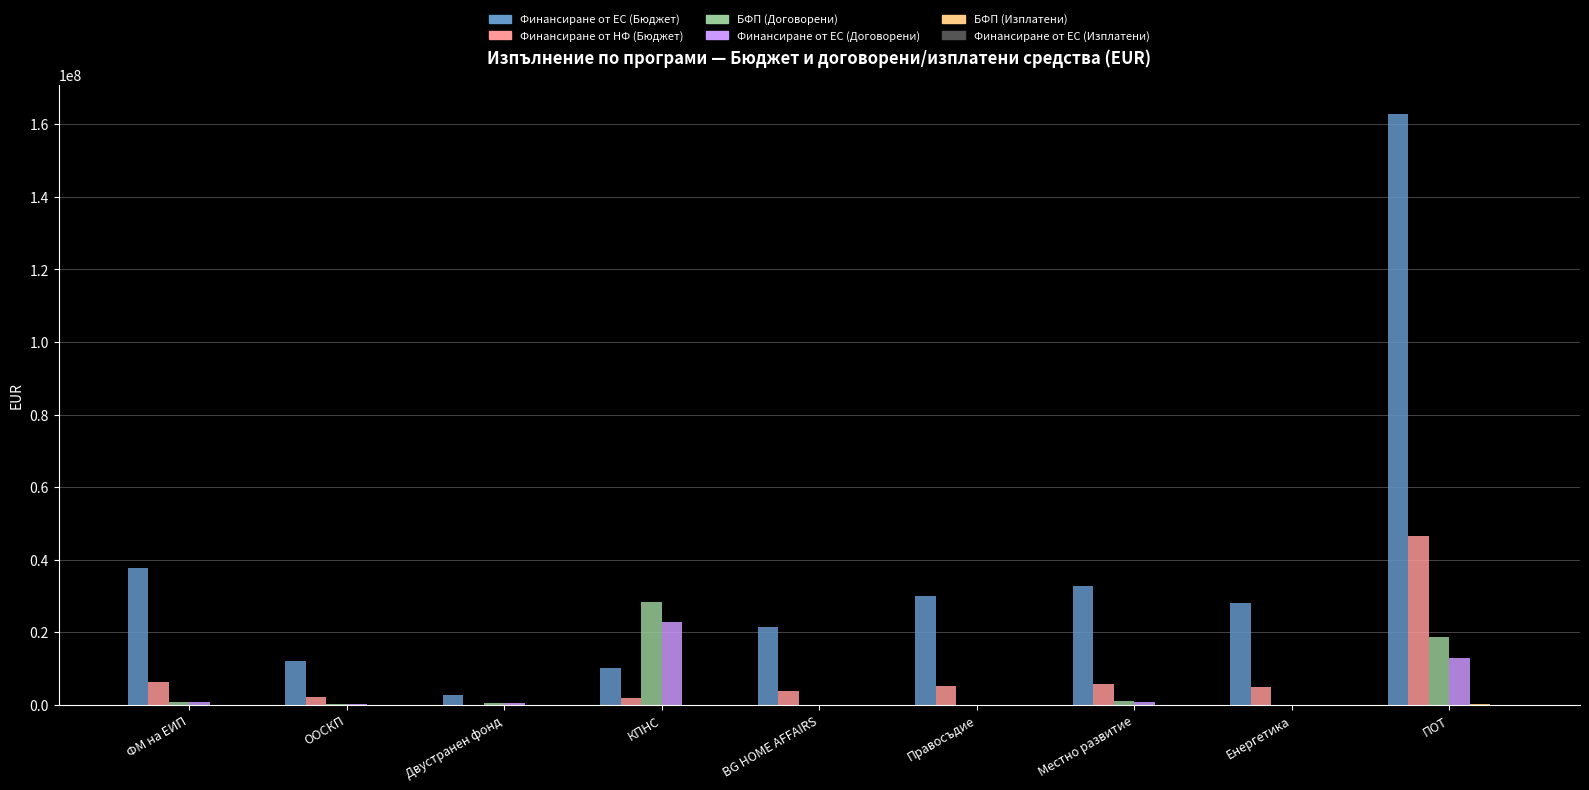

Which series has the largest range (max minus min)?

Финансиране от ЕС (Бюджет)